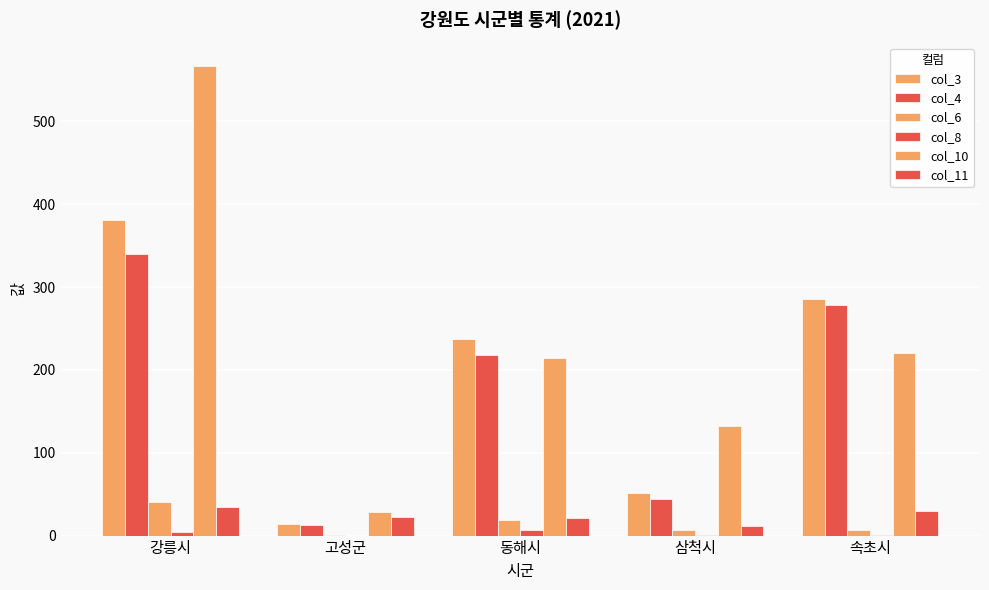

True or false: col_11 has a value of 7 at 고성군.

False